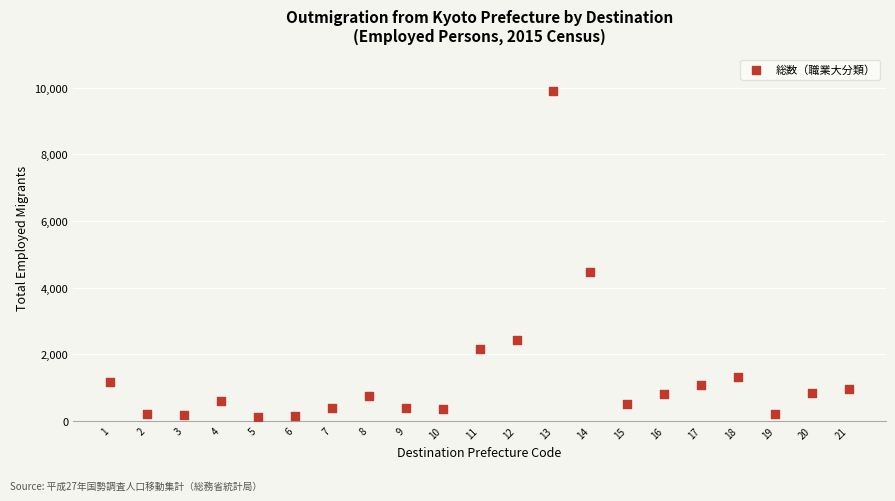

What is the range of X values (max minus min)?

20